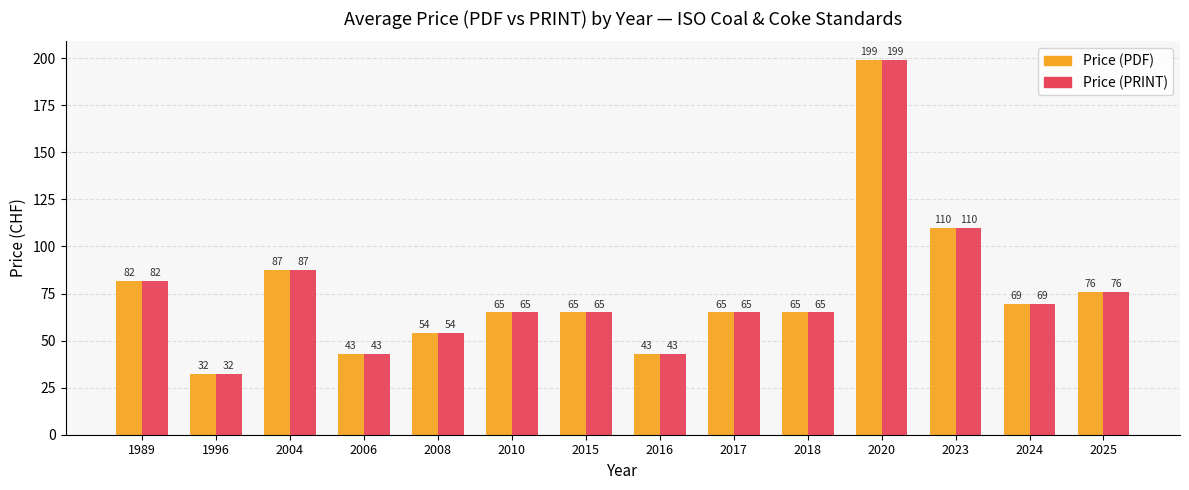

Is the value of Price (PRINT) at 2024 greater than the value of Price (PDF) at 1989?

No